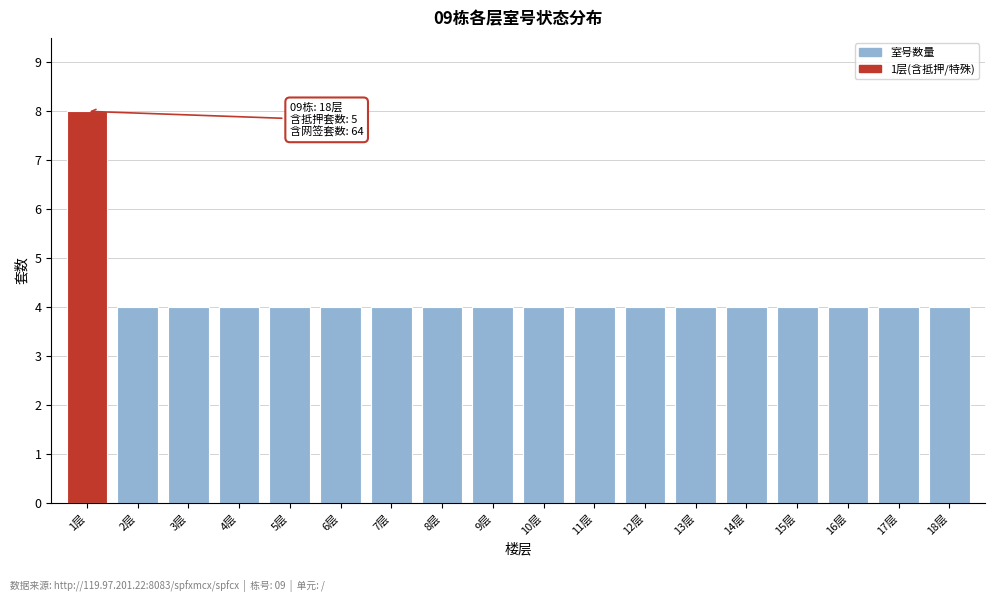

Reading right to left, transcribe all the data shown in this chart.

18层=4	17层=4	16层=4	15层=4	14层=4	13层=4	12层=4	11层=4	10层=4	9层=4	8层=4	7层=4	6层=4	5层=4	4层=4	3层=4	2层=4	1层=8